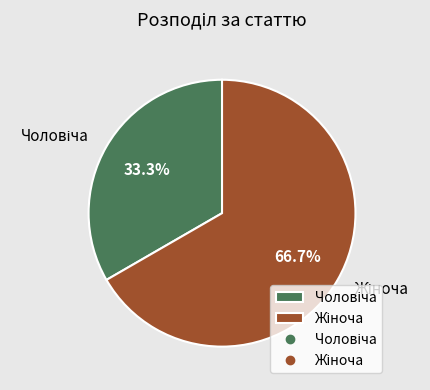

Is there a majority slice in this chart?

Yes